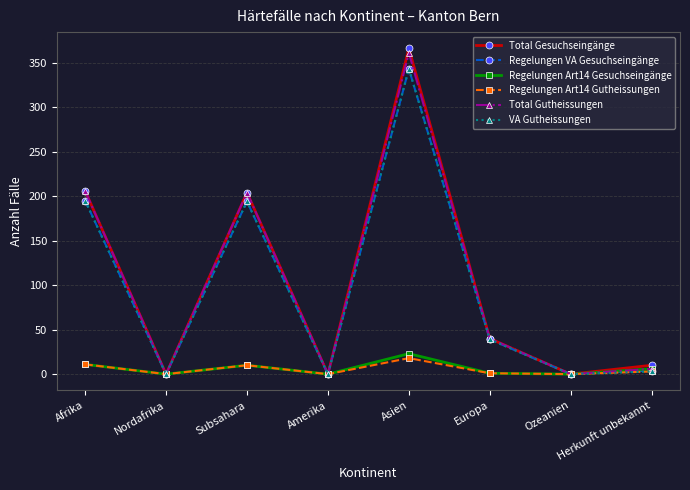

Where is Total Gutheissungen nearest to the value 180?

Subsahara